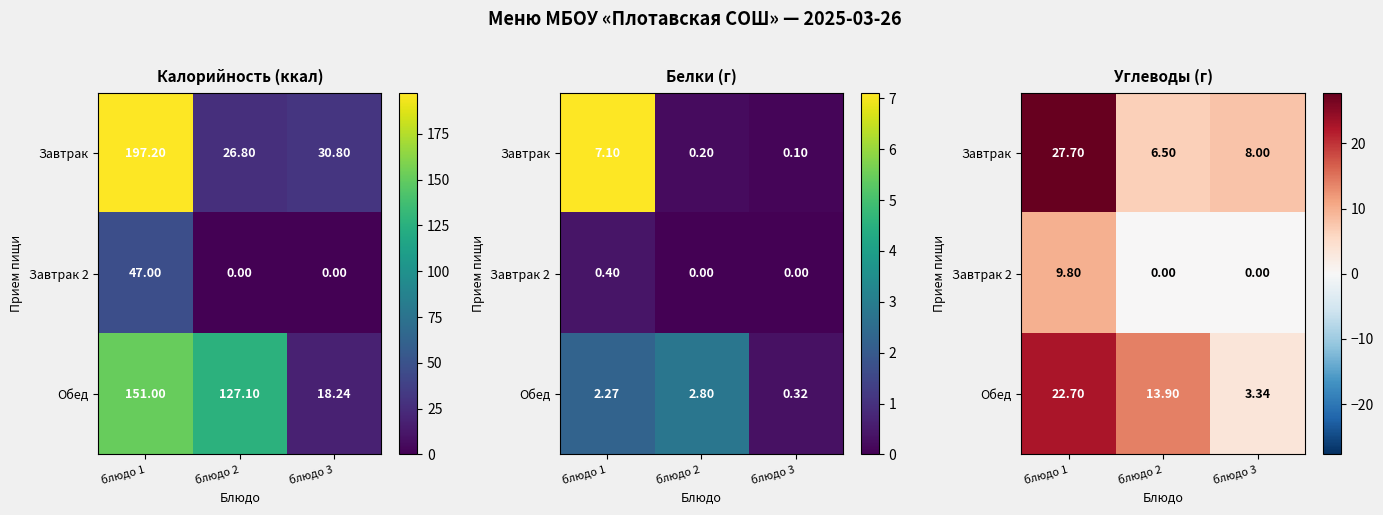

Is the value of Завтрак 2 at блюдо 3 greater than the value of Обед at блюдо 1?

No